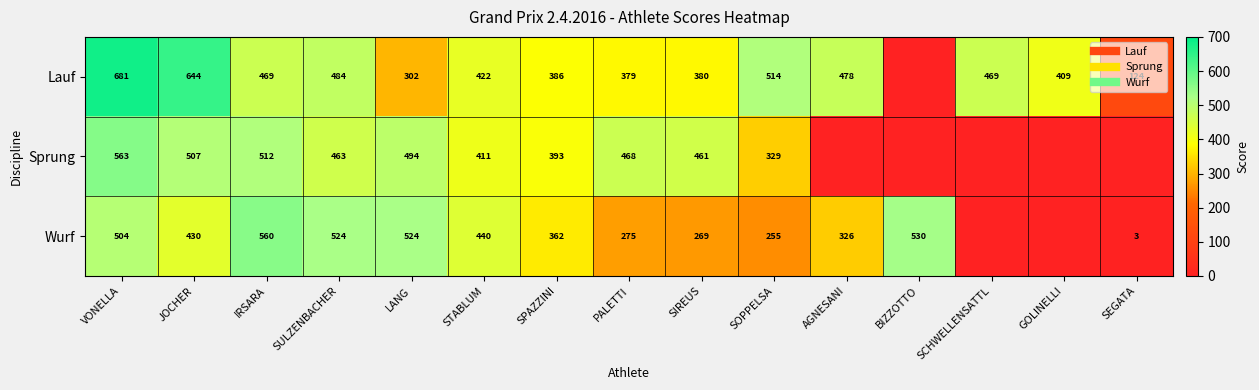

Where does the Wurf series first go above 362?

VONELLA